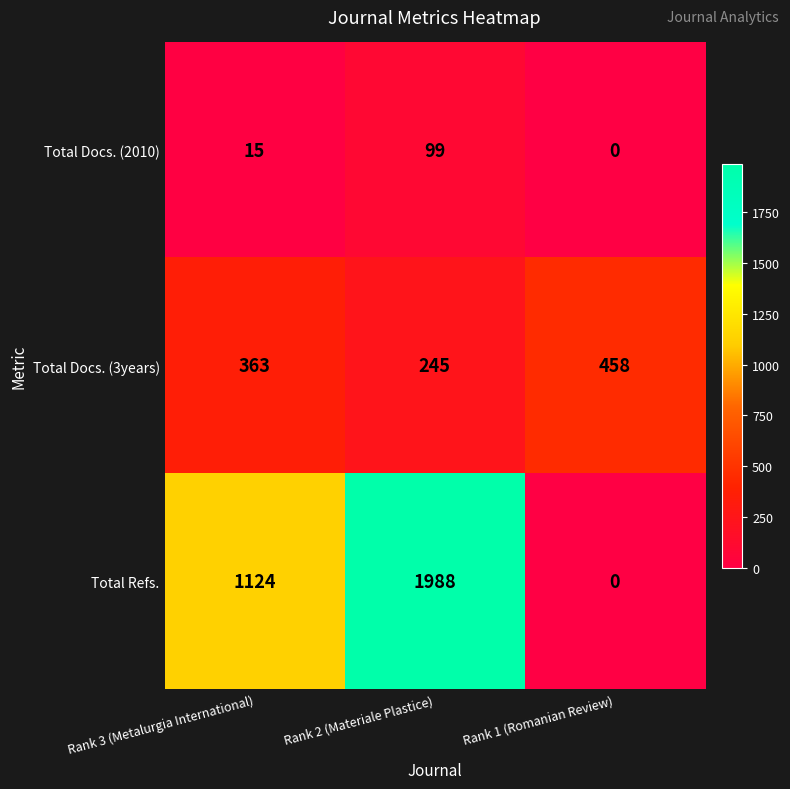

What is the average value of the Total Docs. (2010) series?

38